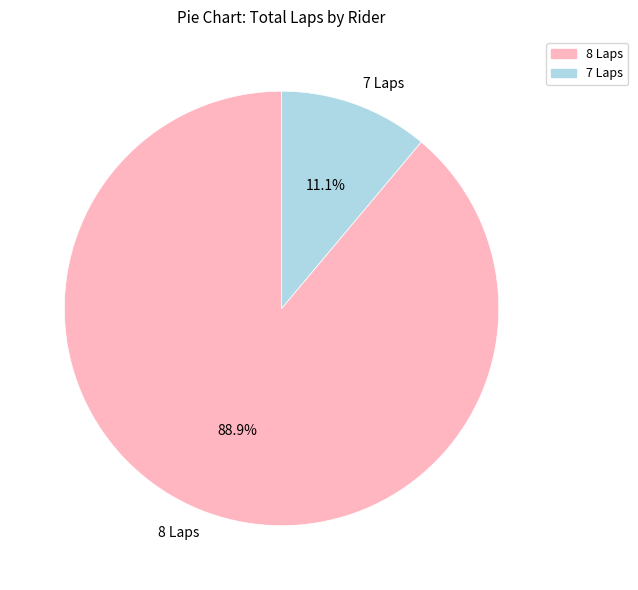

Which category accounts for the majority?

8 Laps